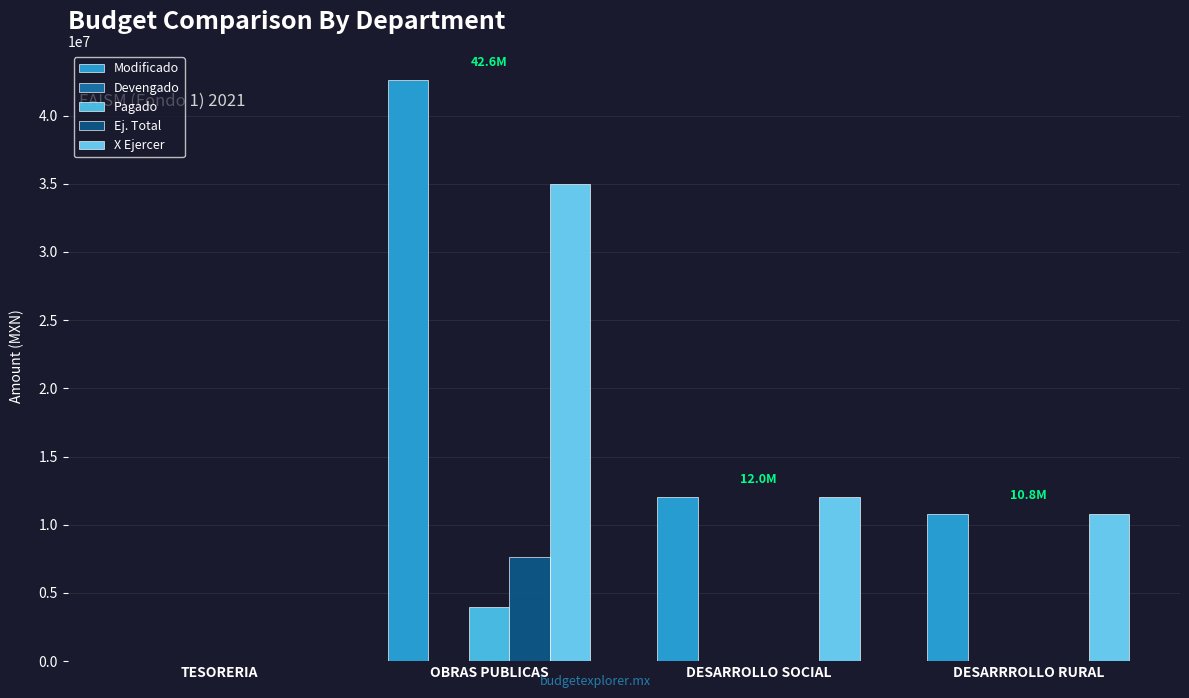

True or false: Pagado has a value of 0.0 at DESARRROLLO RURAL.

True